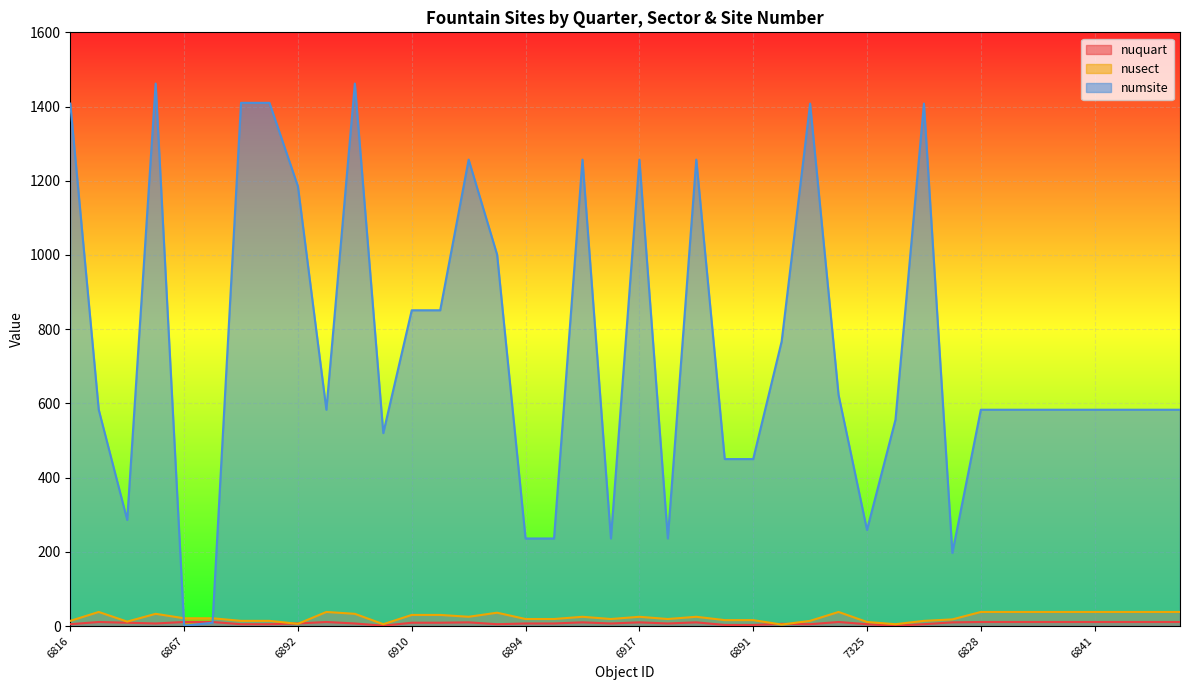

At 6891, list the series in order from smallest to largest.

nuquart, nusect, numsite